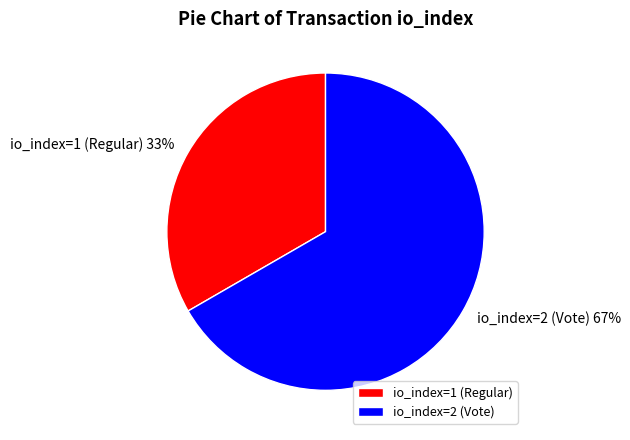

What percentage is the io_index=2 (Vote) slice, to the nearest percent?

67%